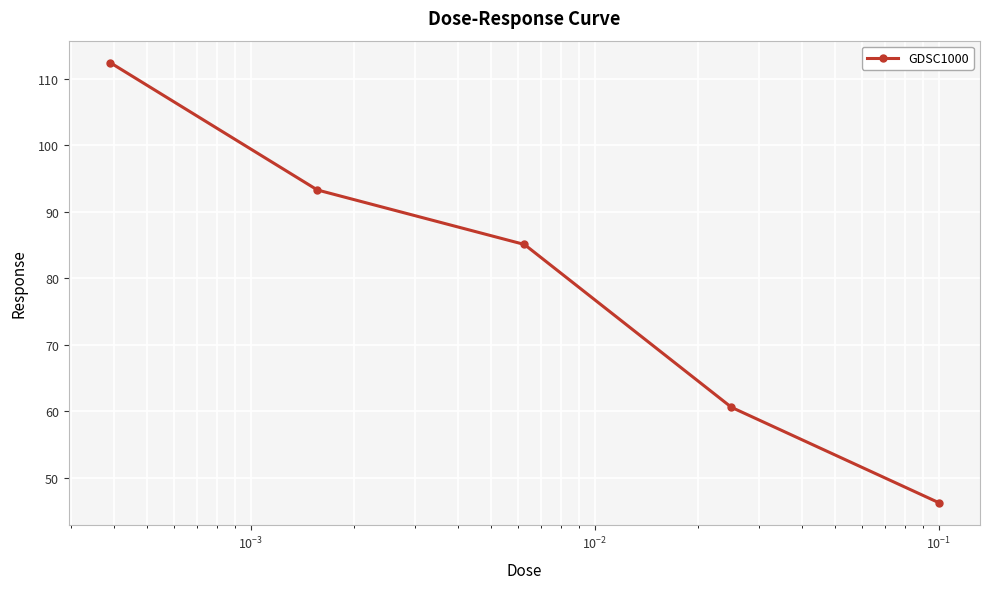

What is the maximum value shown in the chart?

112.4